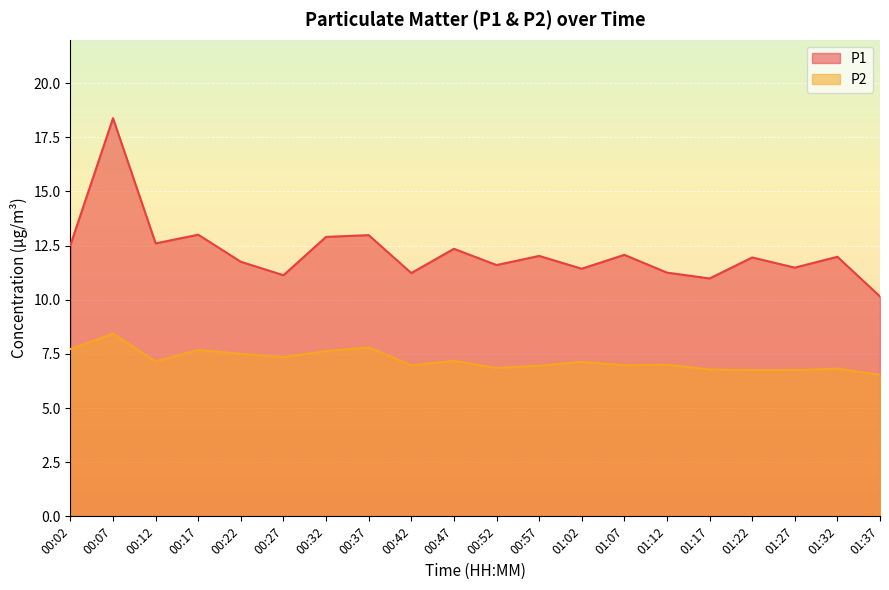

What is the difference between the P1 values at 01:37 and 00:47?

2.2